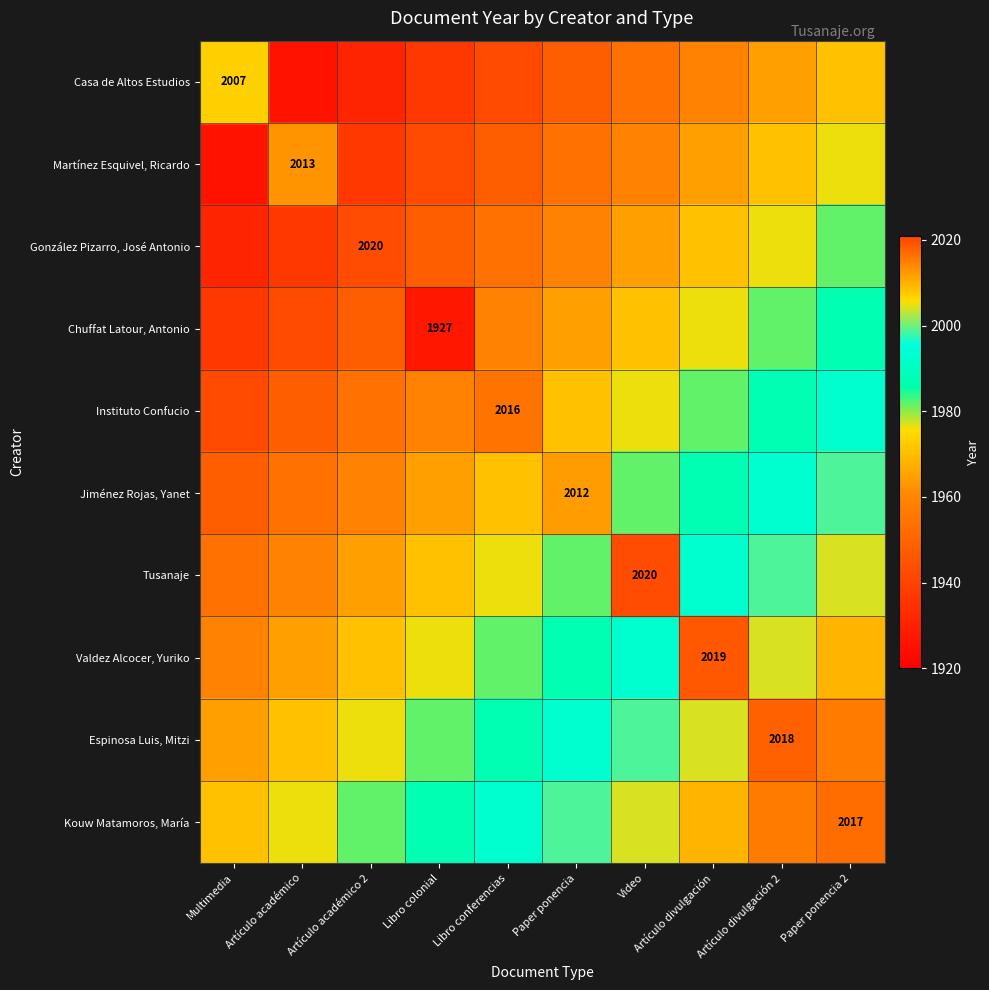

Which series changed the most between Artículo divulgación and Paper ponencia 2?

Jiménez Rojas, Yanet